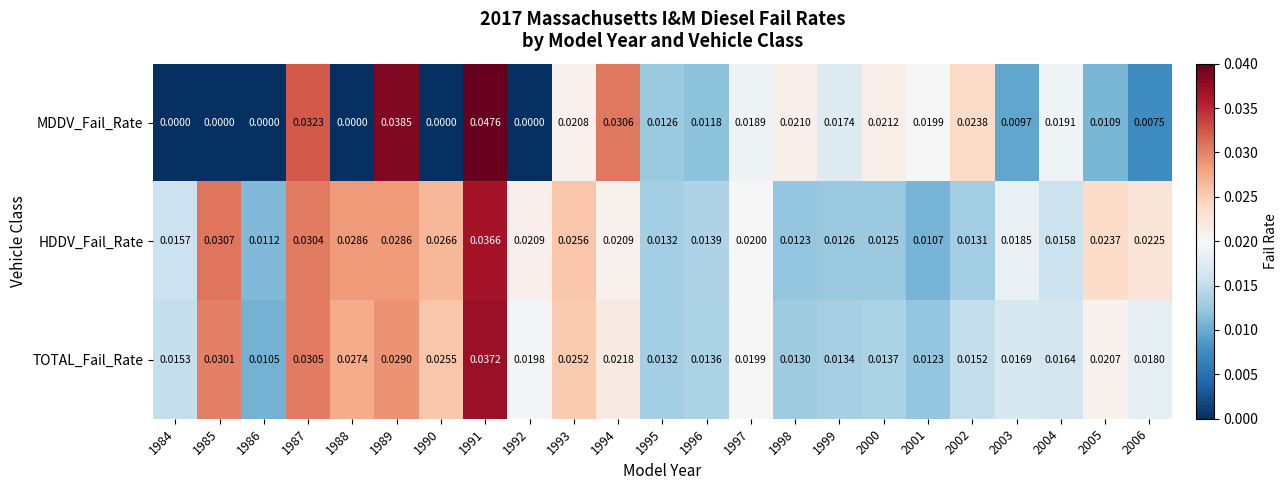

Rank the series at 2005 from lowest to highest value.

MDDV_Fail_Rate, TOTAL_Fail_Rate, HDDV_Fail_Rate